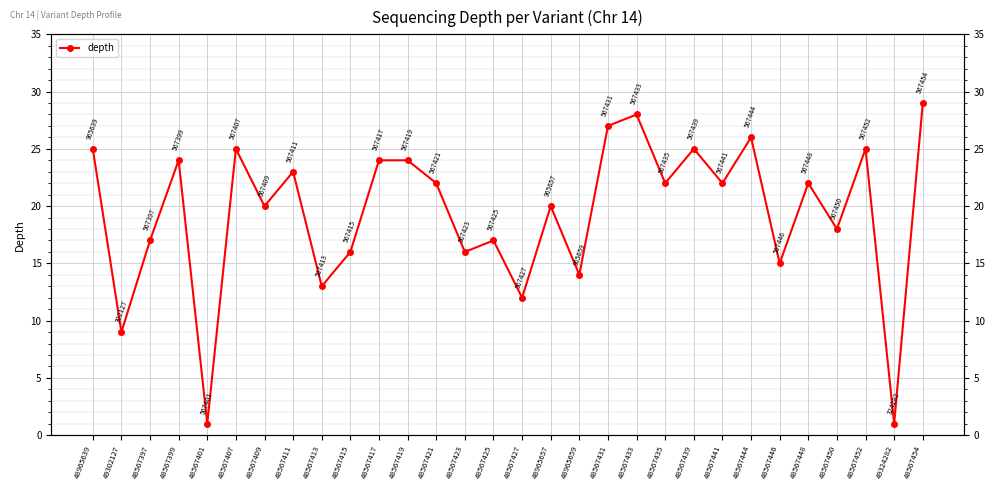

At which label is the value closest to 15?

48567446